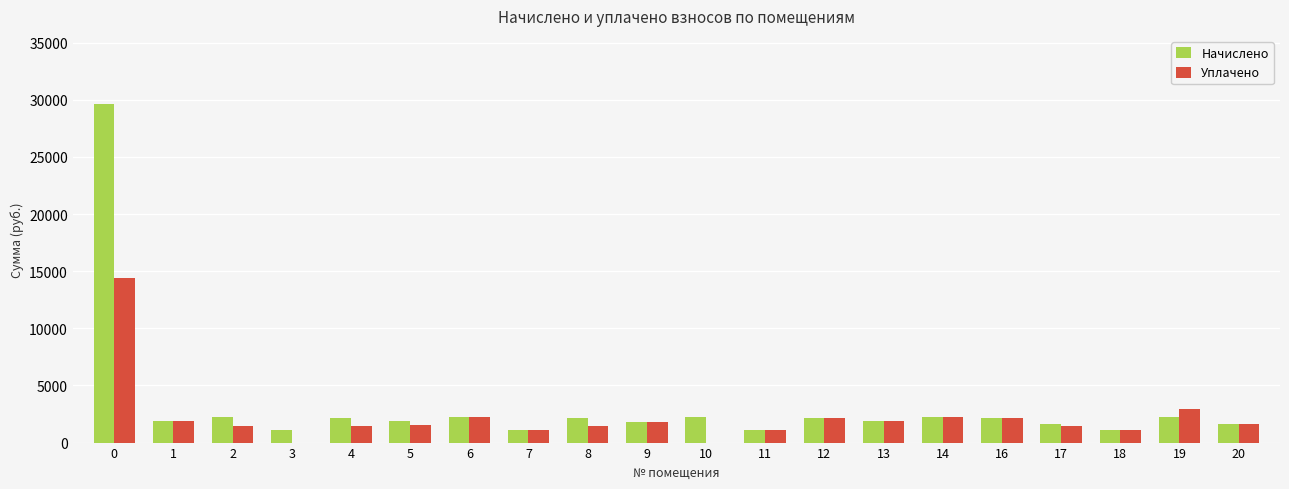

How many groups of bars are there?

20